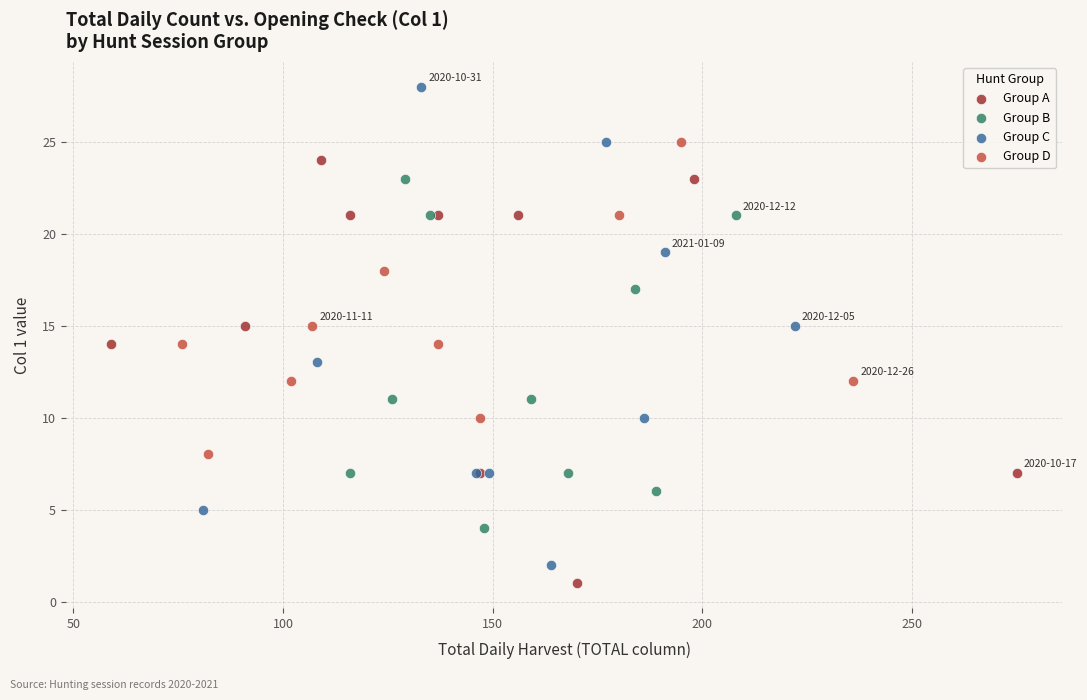

Which series has the largest Y range (max minus min)?

Group C